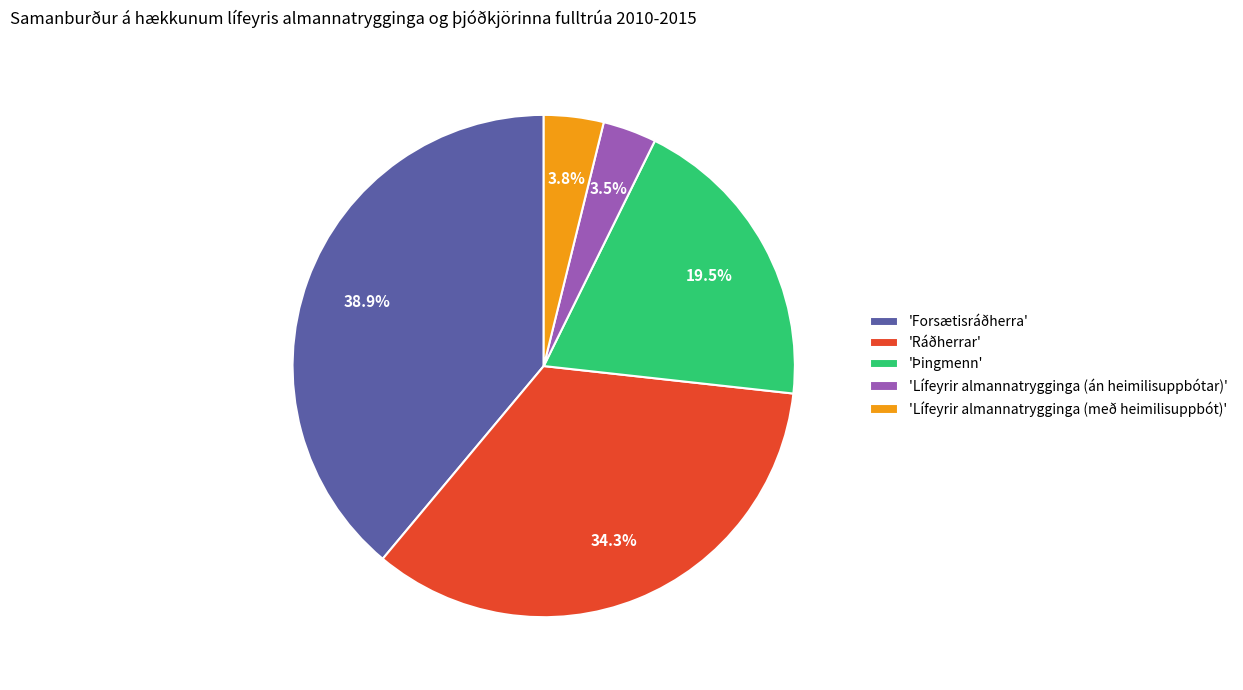

Combined, do 'Lífeyrir almannatrygginga (með heimilisuppbót)' and 'Forsætisráðherra' account for over 50%?

No